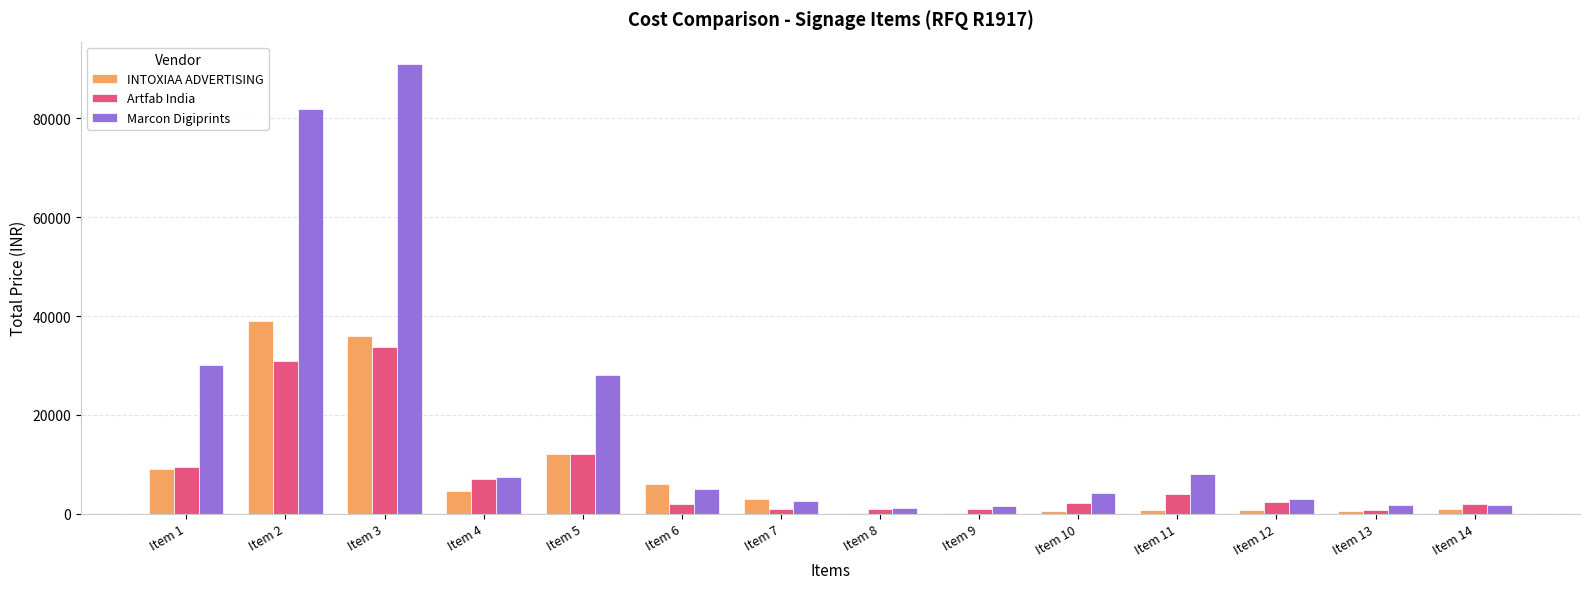

Which category has the highest value in the Marcon Digiprints series?

Item 3